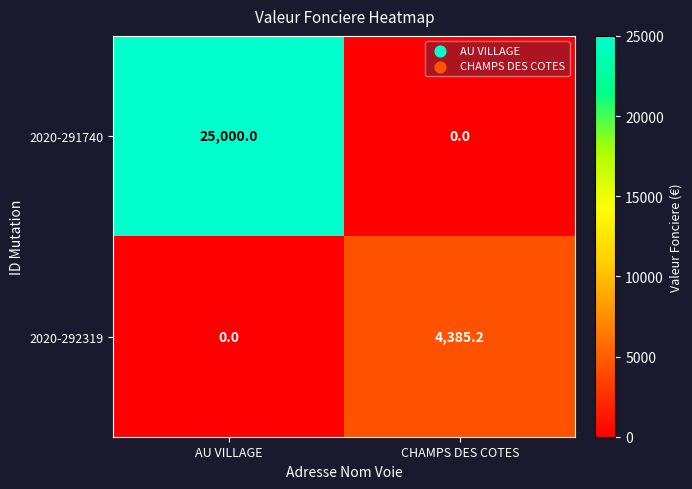

What is the spread (max minus min) of values at AU VILLAGE?

25000.0